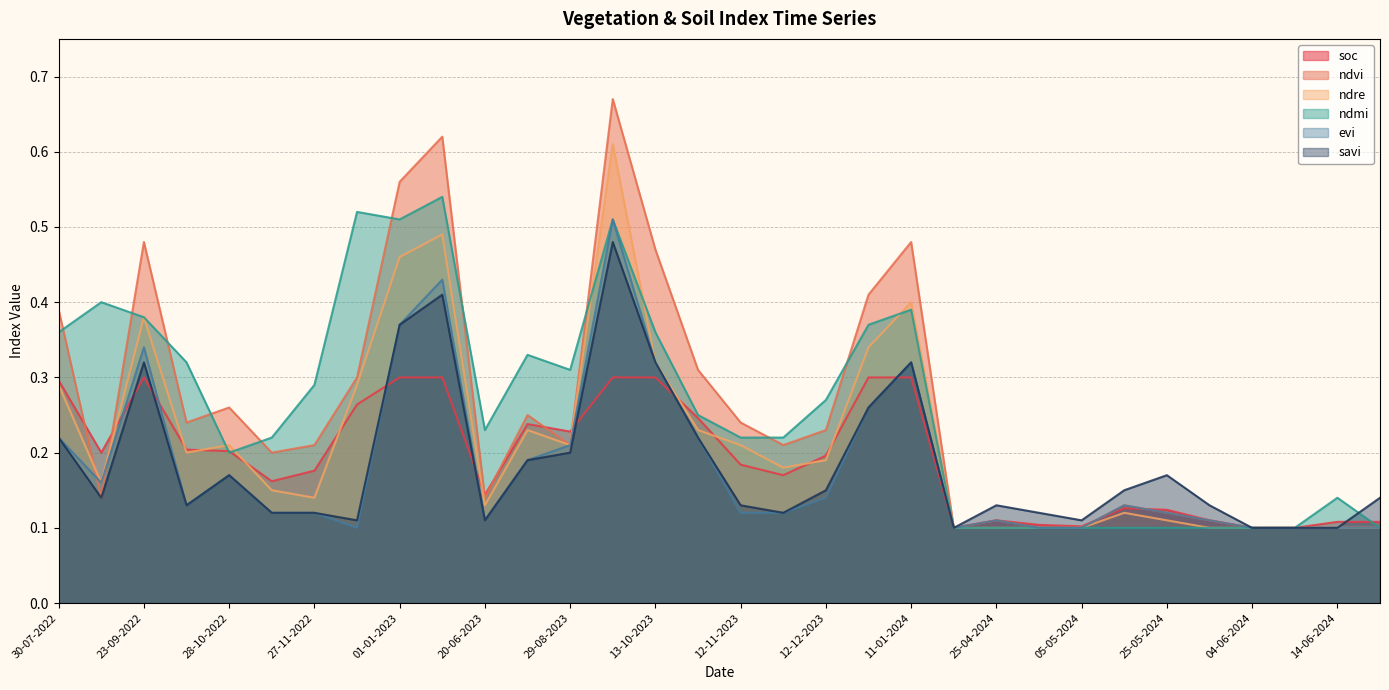

What is the label of the 22nd point from the left?

20-04-2024